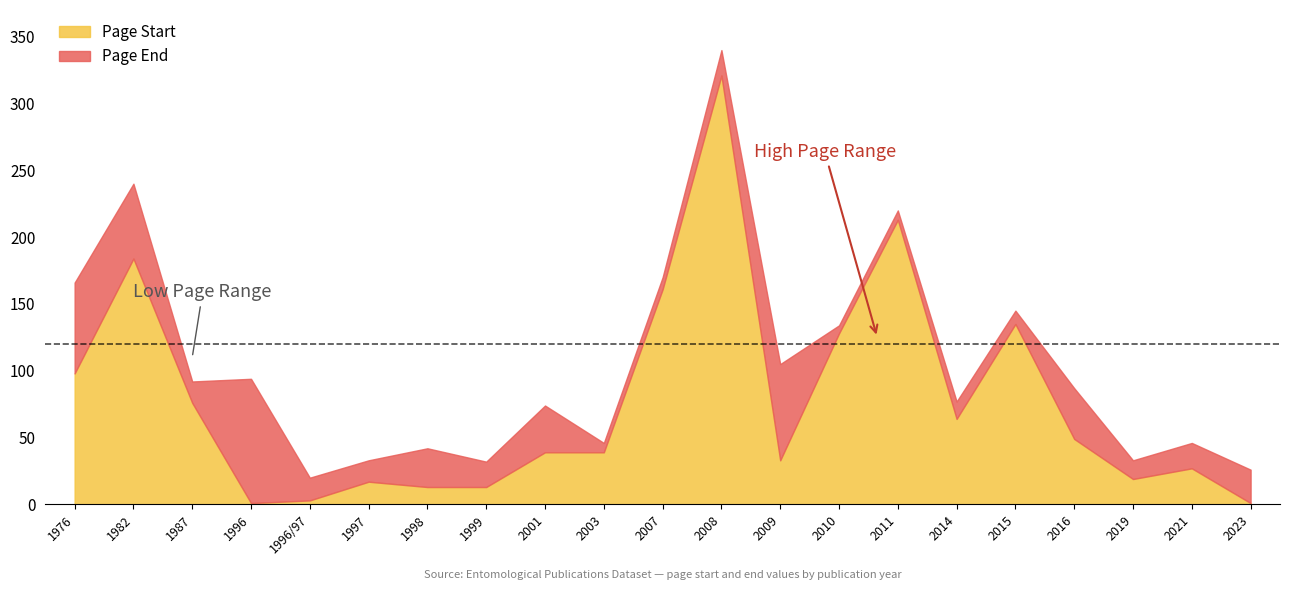

What is the value of the Page End point at the 7th from the left?

42